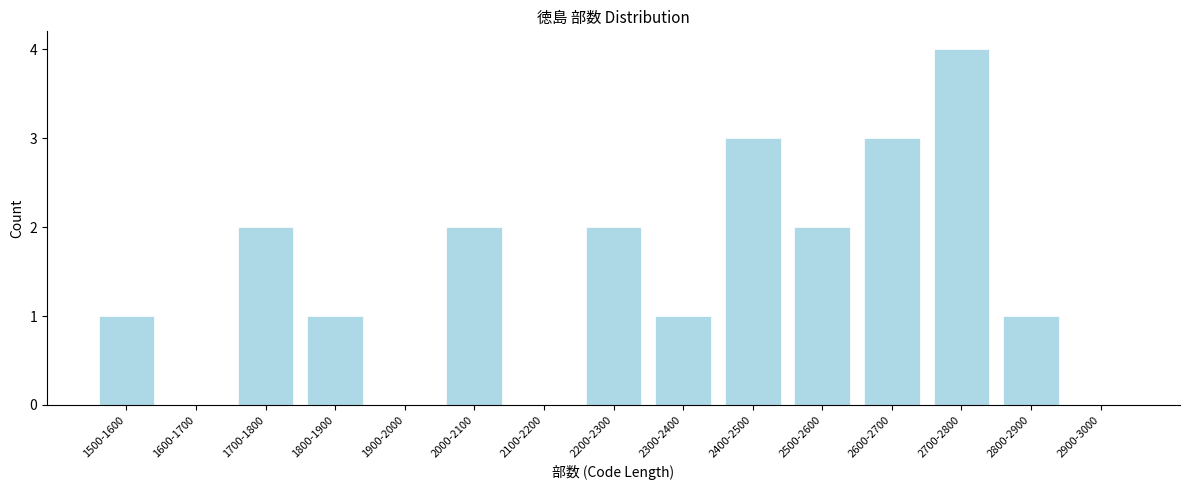

Reading left to right, what are all the values shown in this chart?

1500-1600=1	1600-1700=0	1700-1800=2	1800-1900=1	1900-2000=0	2000-2100=2	2100-2200=0	2200-2300=2	2300-2400=1	2400-2500=3	2500-2600=2	2600-2700=3	2700-2800=4	2800-2900=1	2900-3000=0